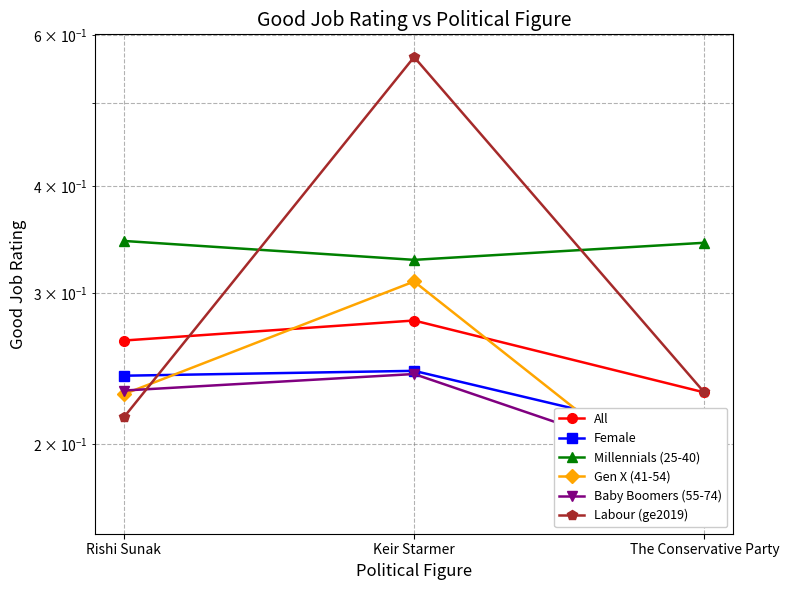

What is the approximate value of Female at Keir Starmer?

0.2